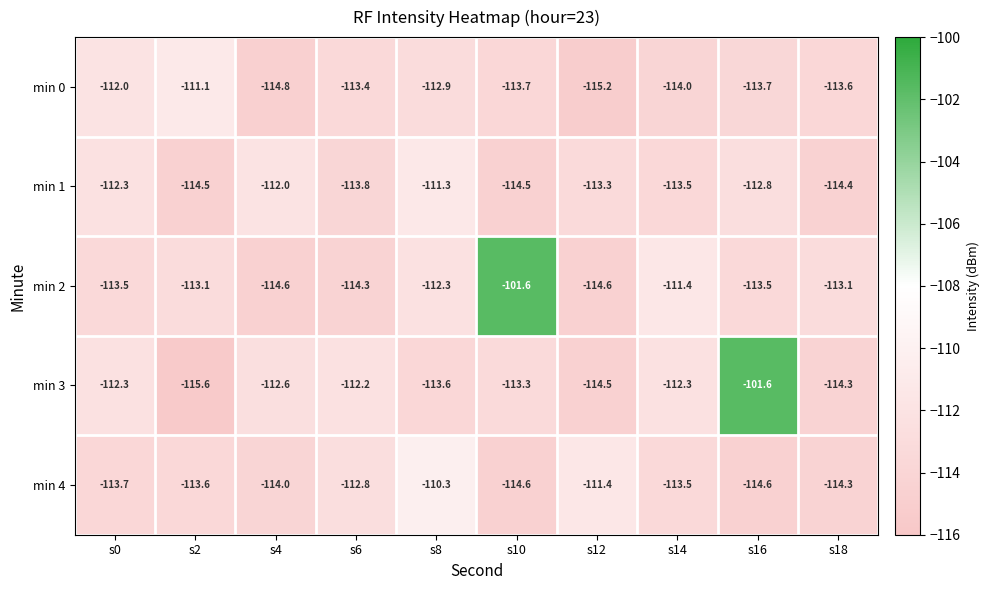

Which series has the largest range (max minus min)?

min 3